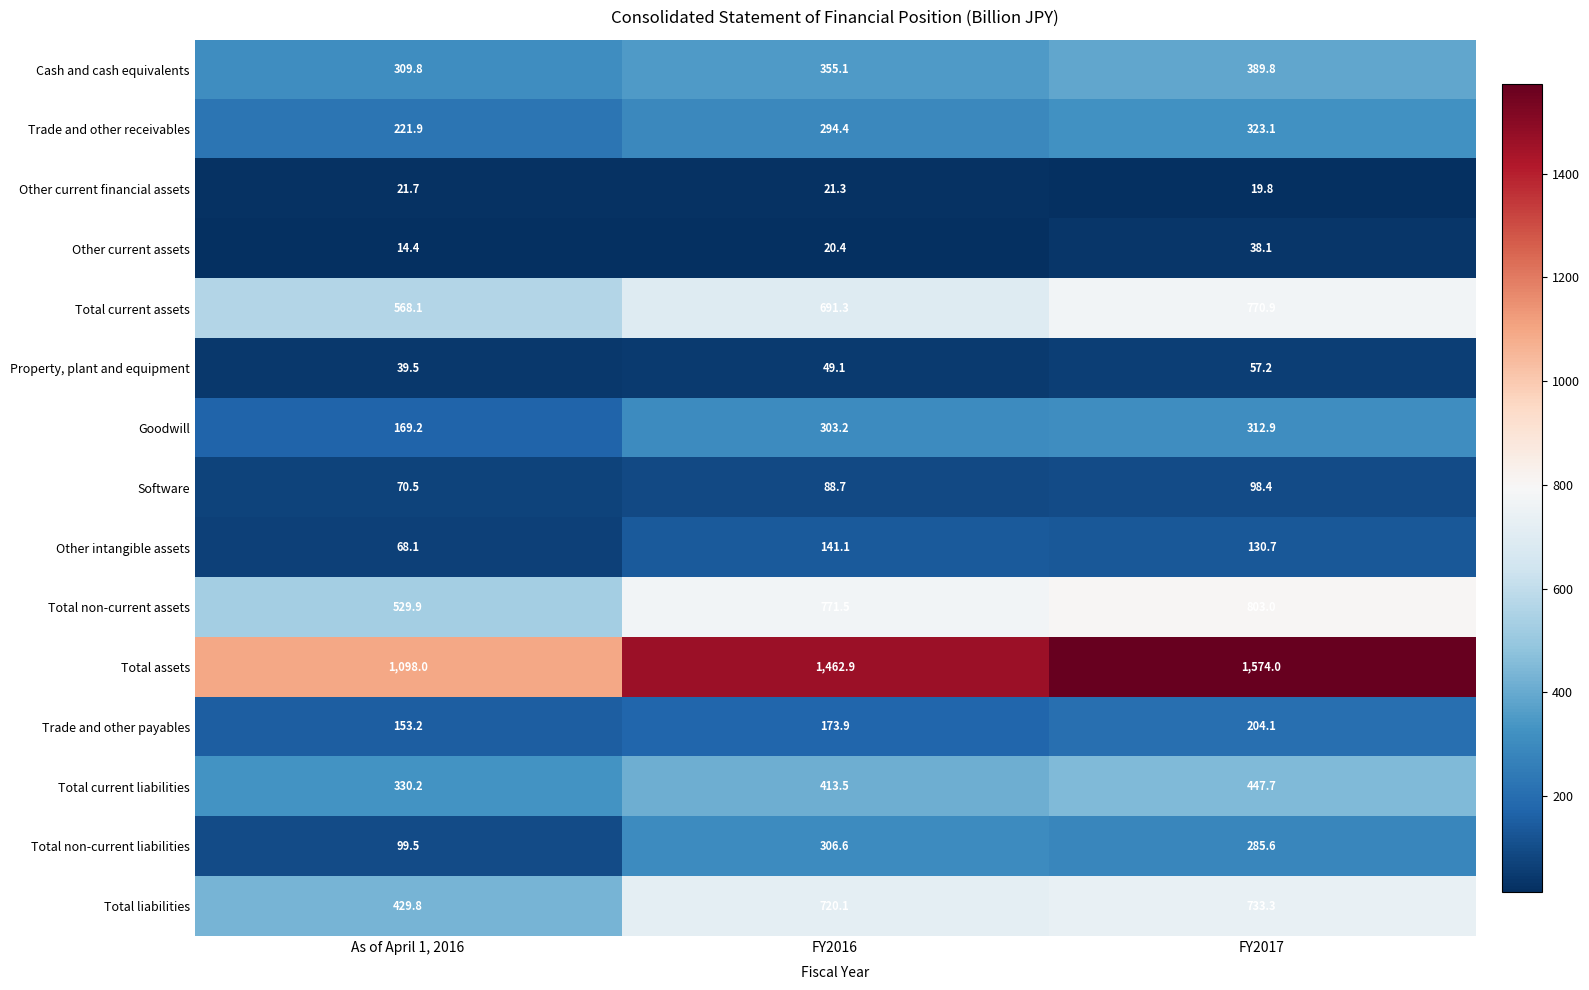

At which label is Trade and other payables closest to 178?

FY2016